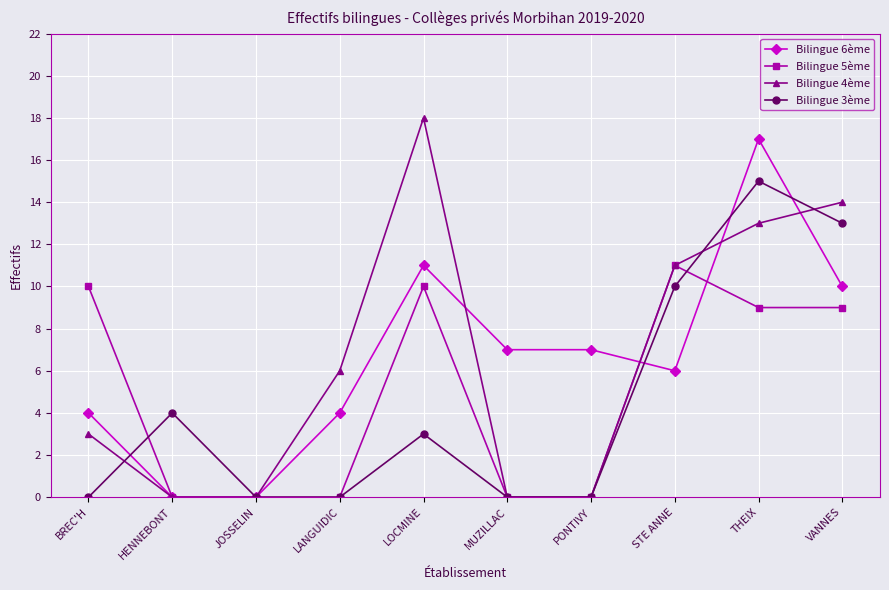

Where is the first local maximum for Bilingue 3ème?

HENNEBONT